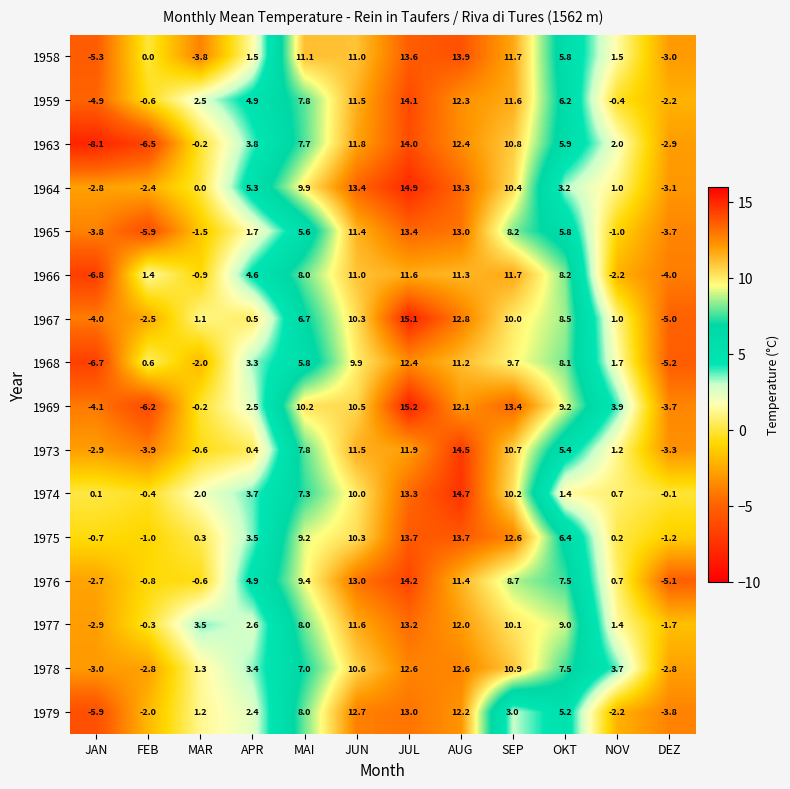

Count the number of categories in the chart.

12